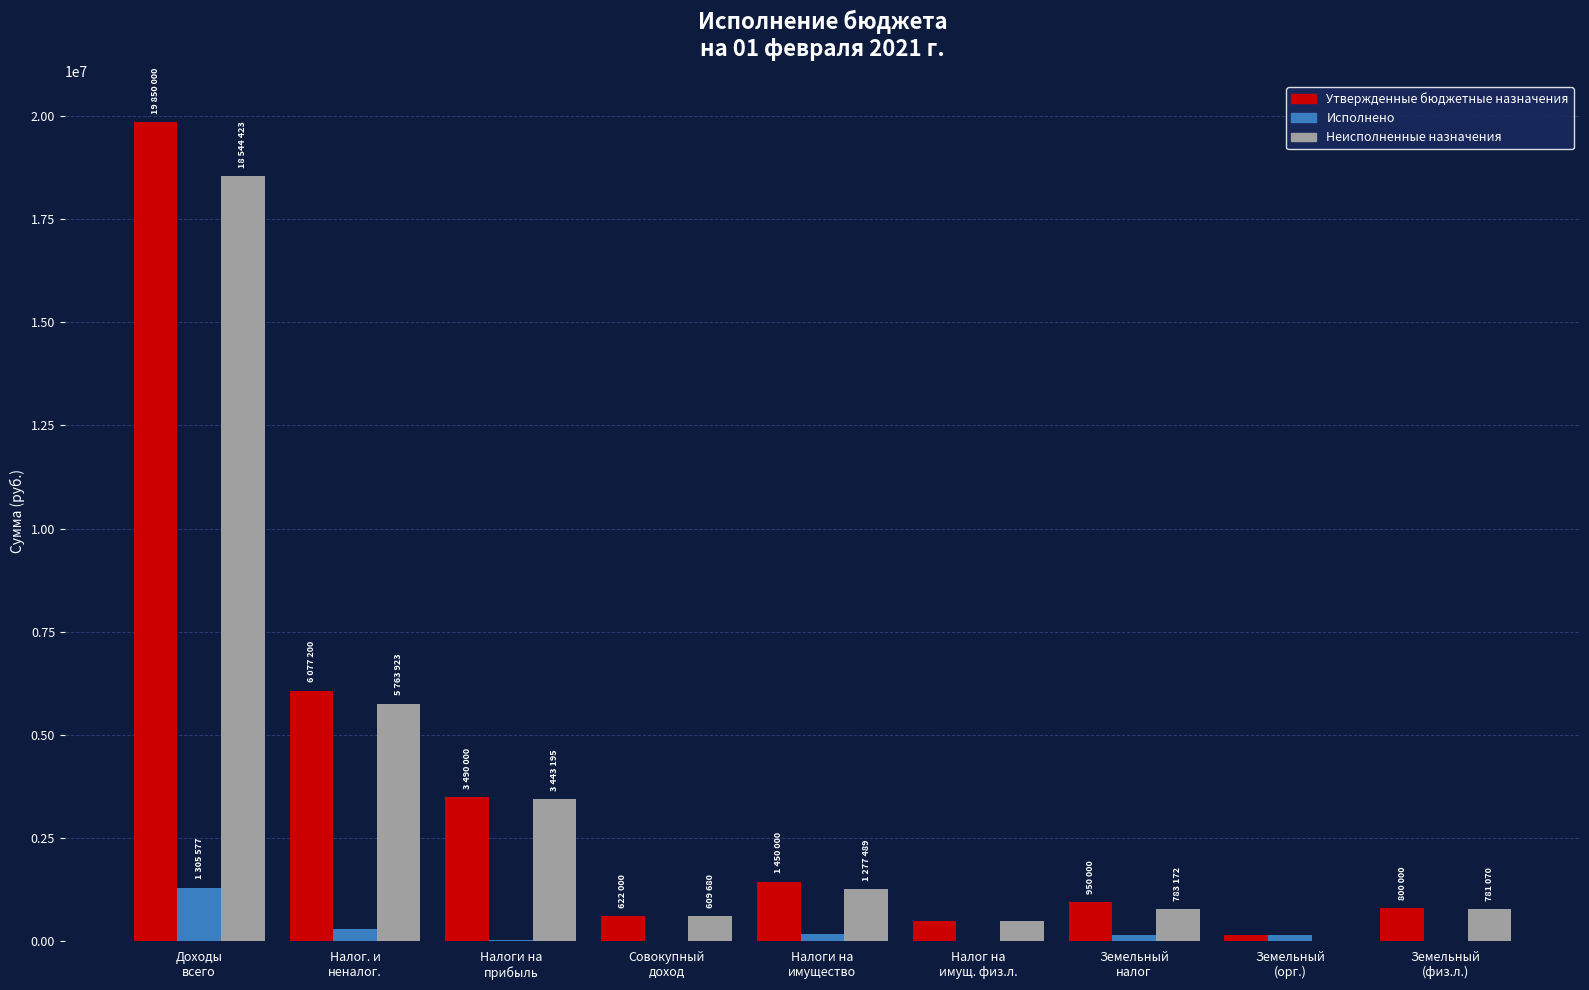

What is the sum of all Исполнено values?

2189829.0